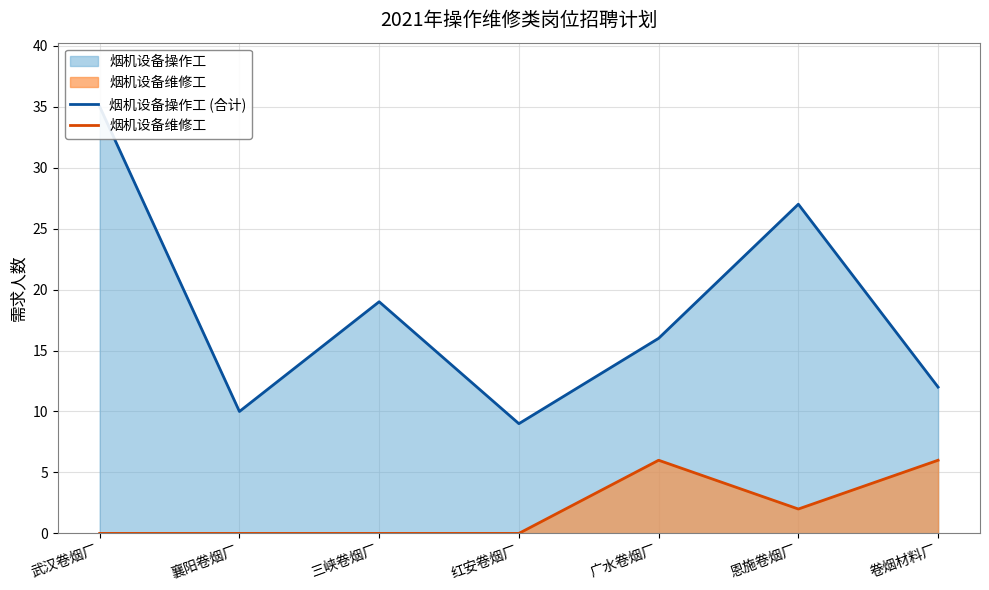

How many lines are shown in the chart?

2